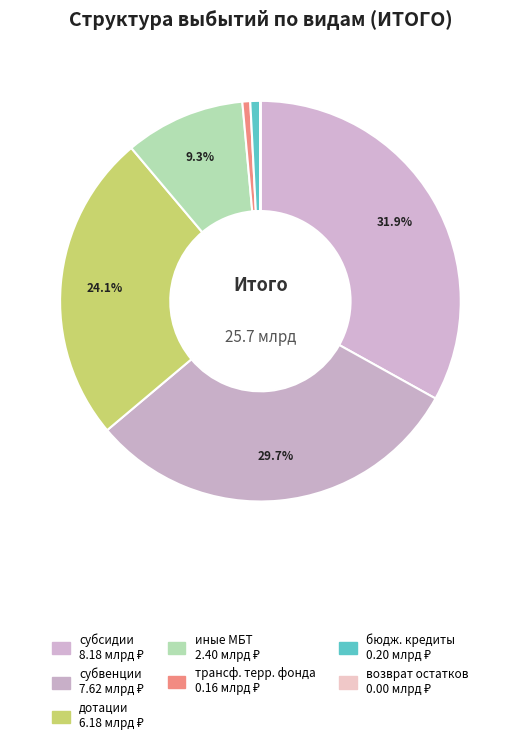

Does any single category account for the majority?

No